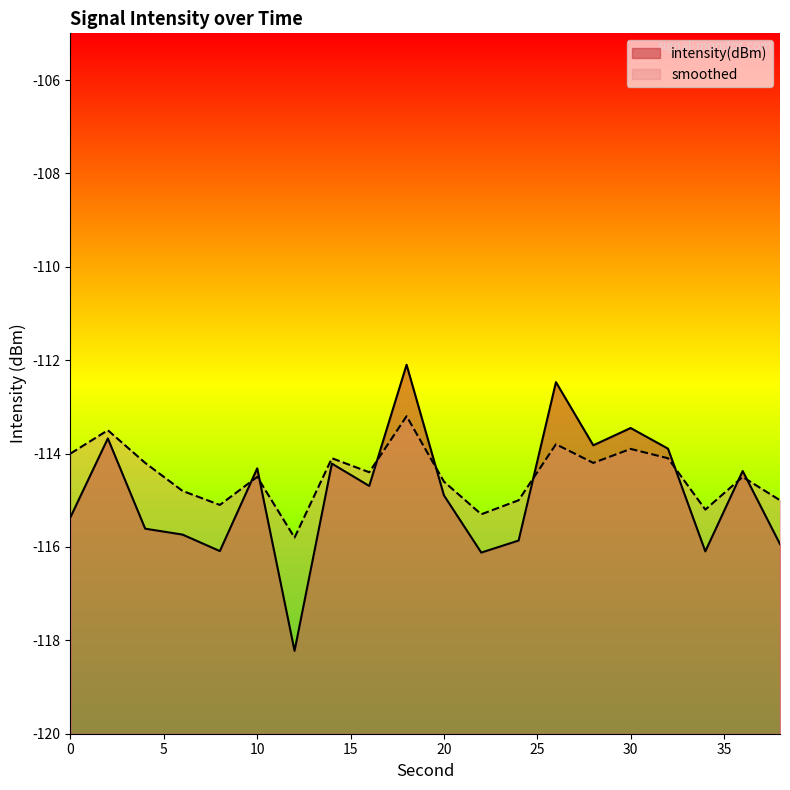

Which series has the largest total across all categories?

smoothed